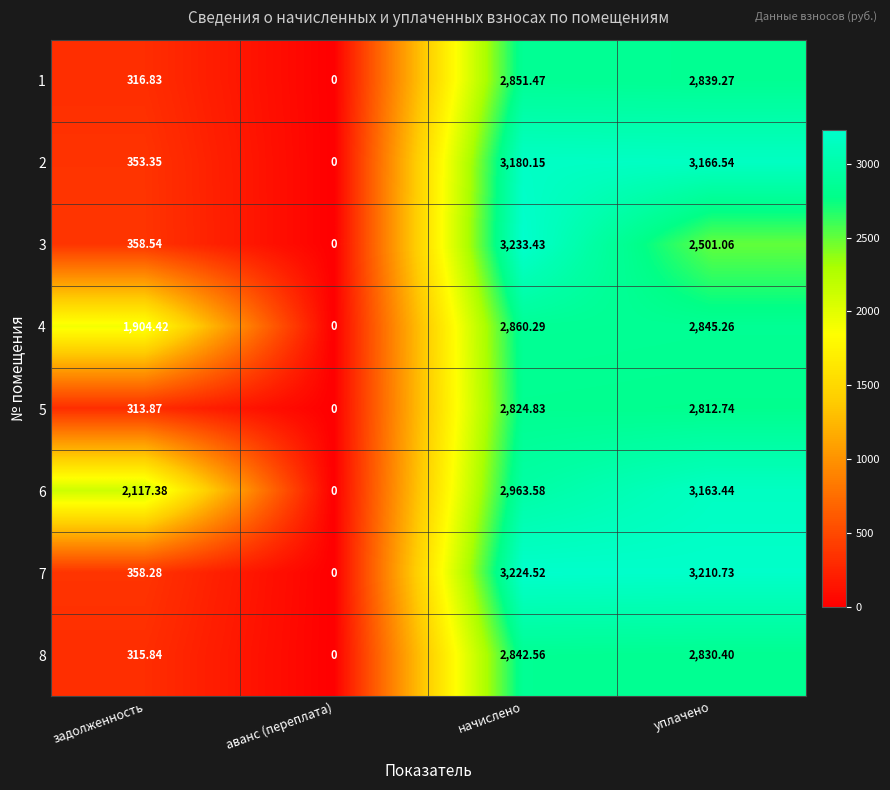

Is the value of 7 at начислено greater than the value of 6 at уплачено?

Yes